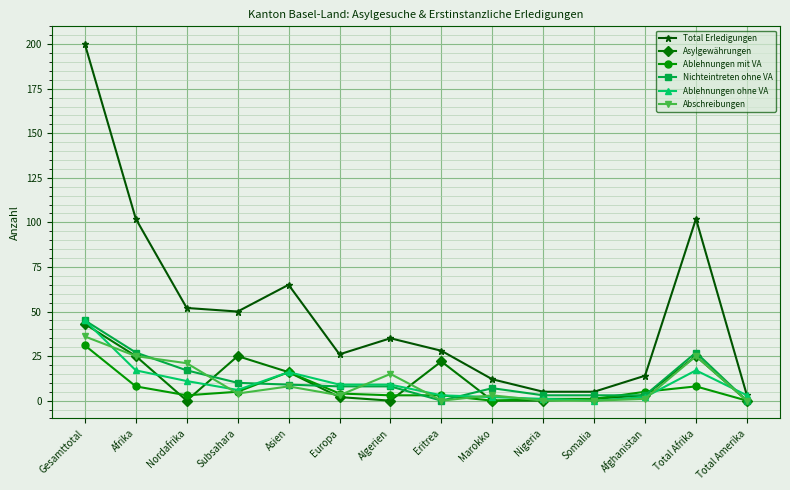

Reading left to right, list all the values displayed in this chart.

Total Erledigungen: 200	102	52	50	65	26	35	28	12	5	5	14	102	3
Asylgewährungen: 43	25	0	25	16	2	0	22	0	0	1	3	25	0
Ablehnungen mit VA: 31	8	3	5	16	4	3	3	0	1	1	5	8	0
Nichteintreten ohne VA: 45	27	17	10	9	8	8	0	7	3	3	3	27	0
Ablehnungen ohne VA: 45	17	11	6	16	9	9	3	2	1	0	2	17	3
Abschreibungen: 36	25	21	4	8	3	15	0	3	0	0	1	25	0